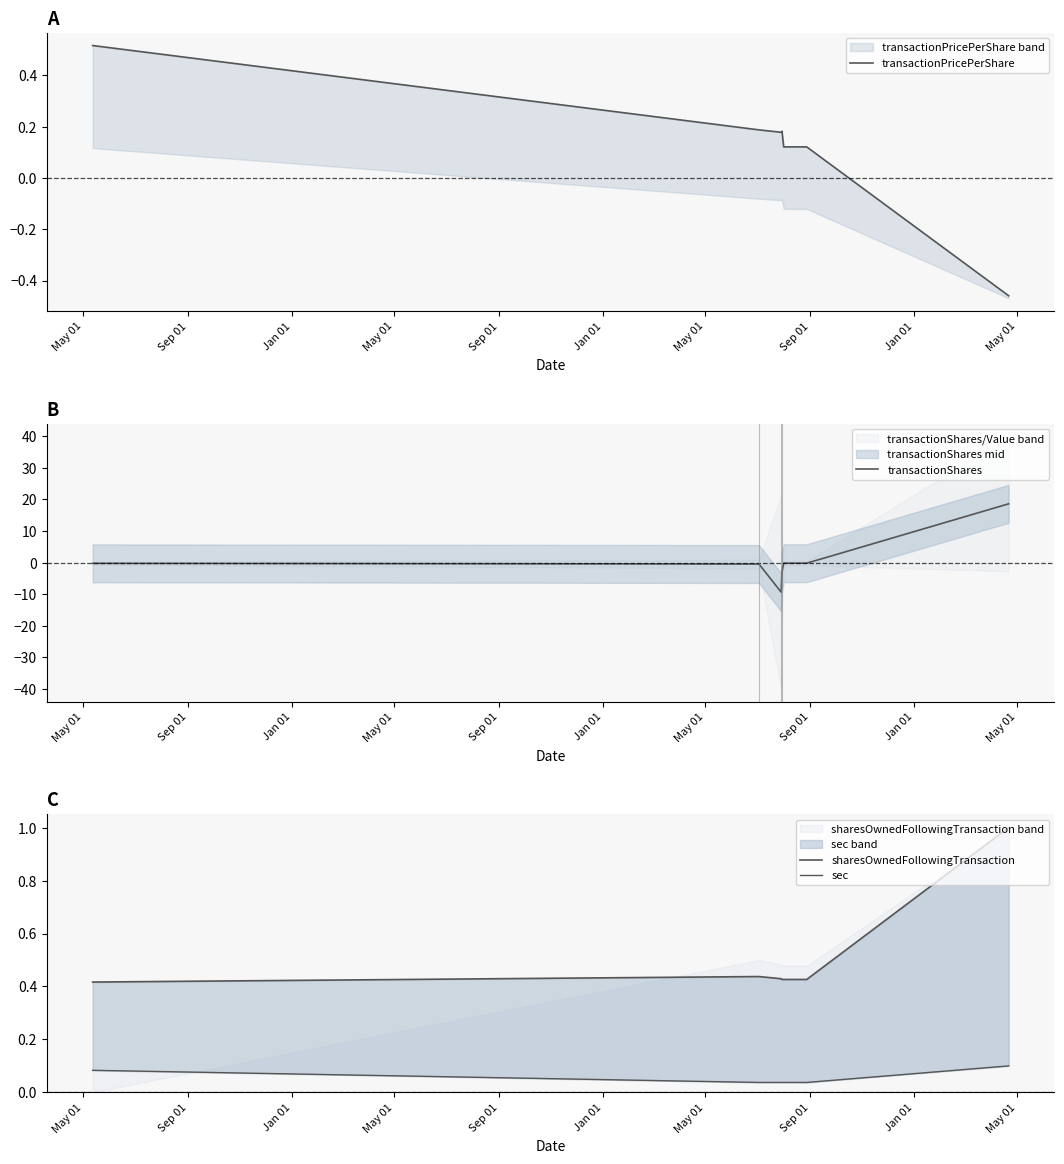

At how many categories does at least one series exceed 10?

1